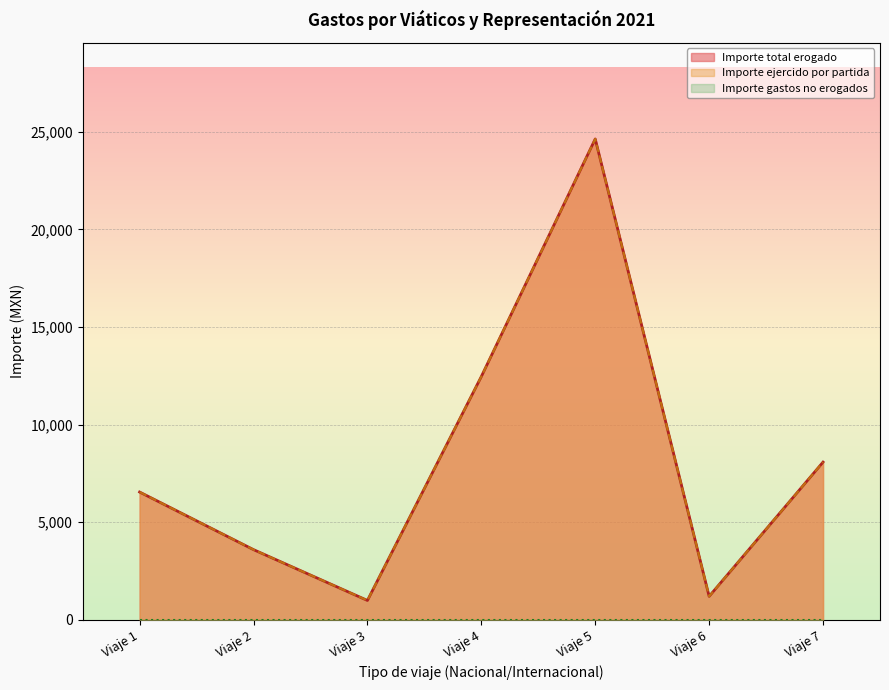

Which series has the largest total across all categories?

Importe total erogado